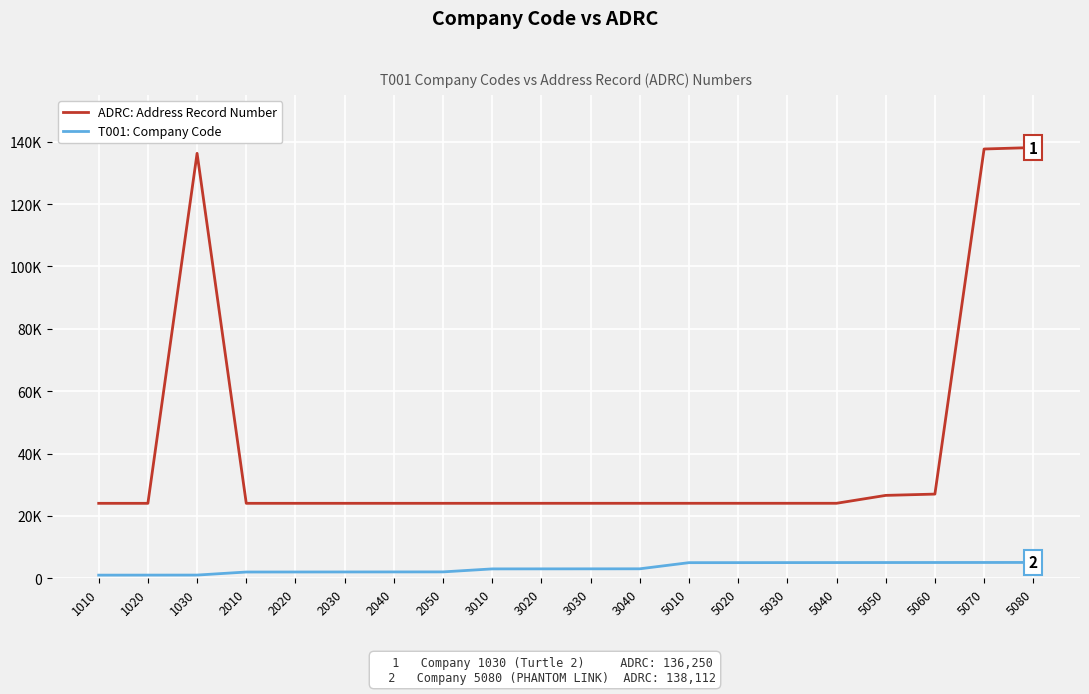

What is the sum of the ADRC: Address Record Number values at 1020 and 5080?

162148